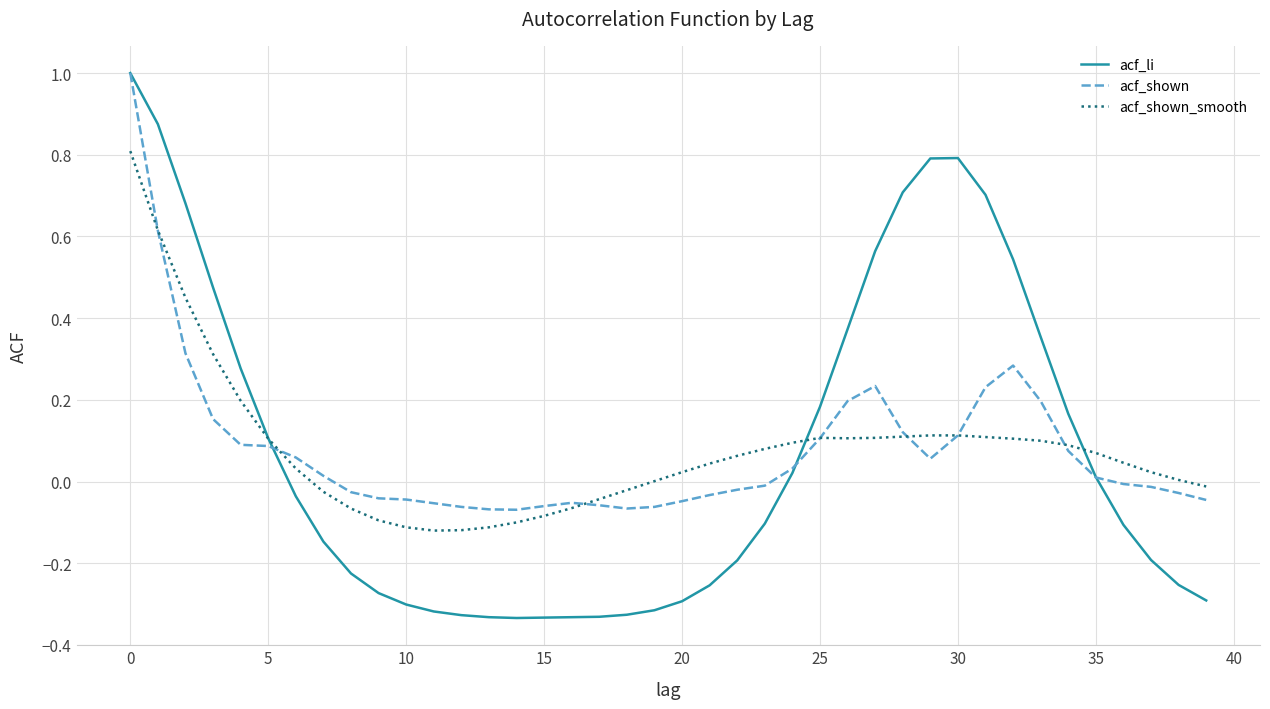

What is the maximum value for acf_li?

1.0